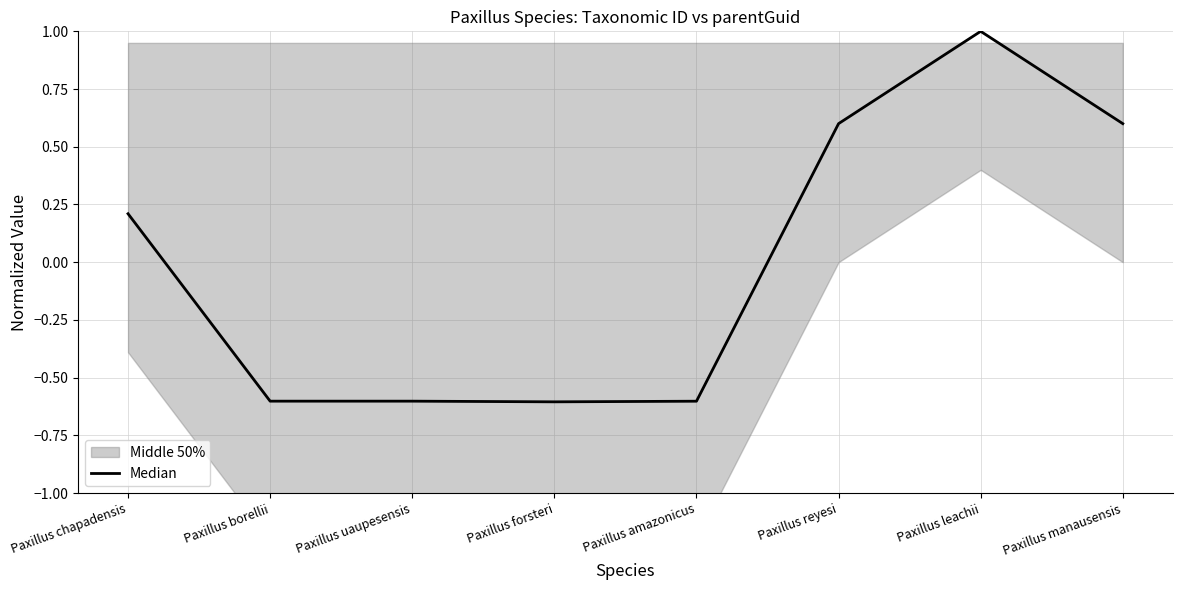

List the labels in order of value, smallest first.

Paxillus forsteri, Paxillus amazonicus, Paxillus borellii, Paxillus uaupesensis, Paxillus chapadensis, Paxillus manausensis, Paxillus reyesi, Paxillus leachii